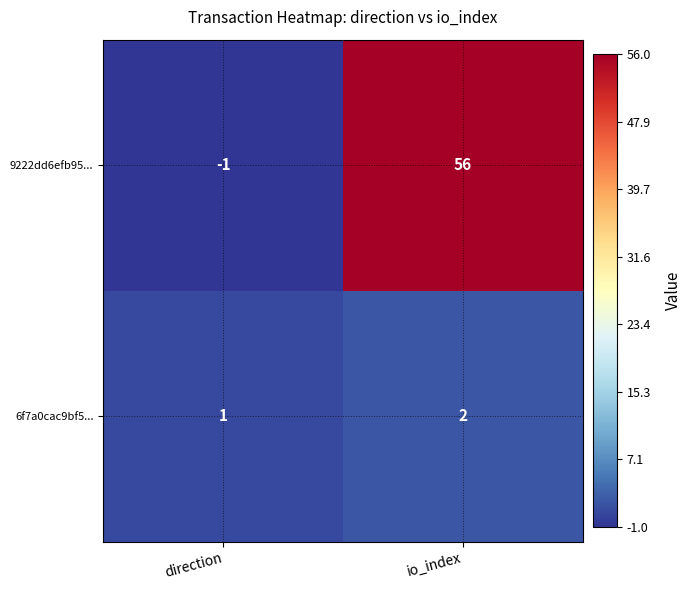

Rank the series by their maximum value, from lowest to highest.

6f7a0cac9bf5..., 9222dd6efb95...